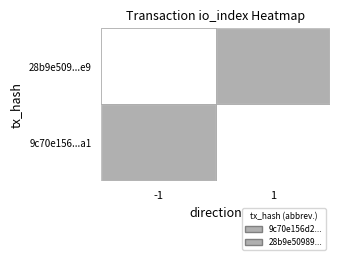

Between 0 and 1, which series saw the biggest shift?

28b9e509893518b2d7a10436e358b2092b39ce9